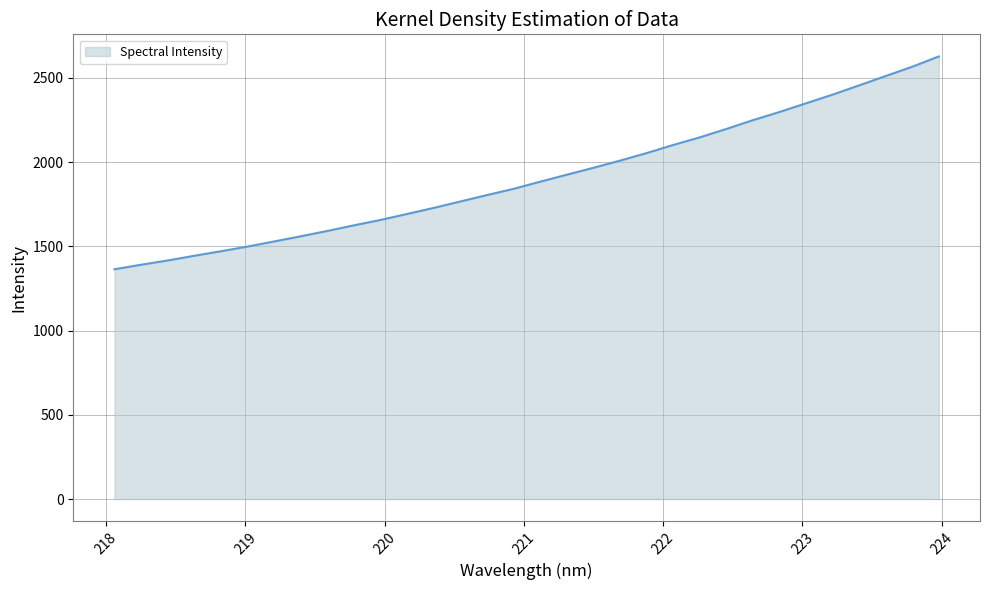

What is the maximum value shown in the chart?

2627.6